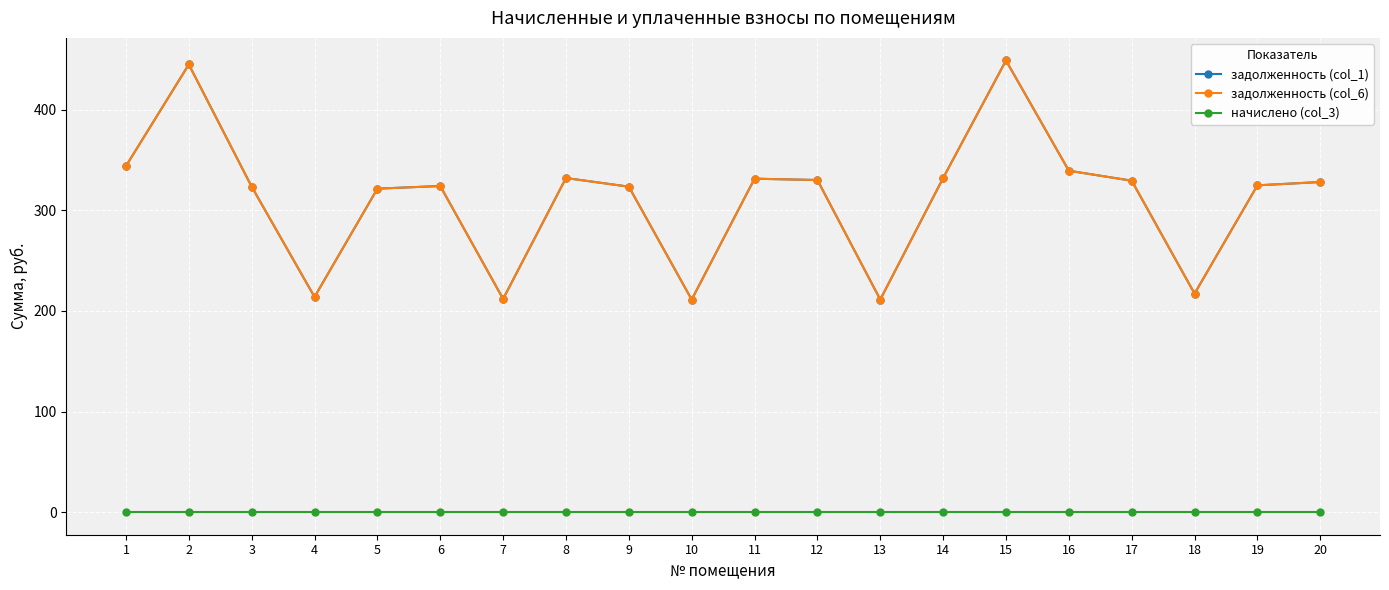

Does the chart have visible grid lines?

Yes